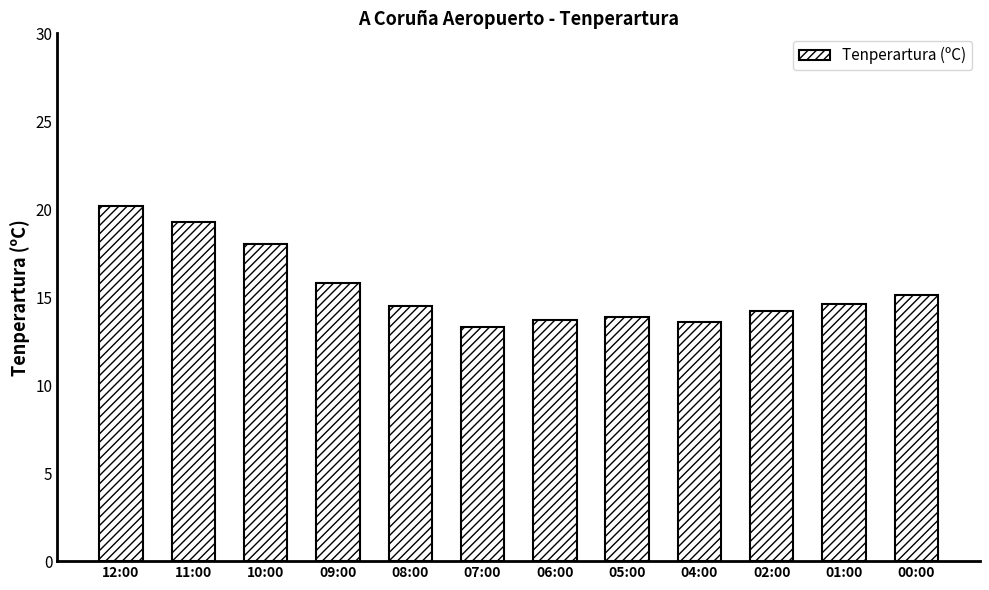

What is the difference between the maximum and minimum values?

6.9